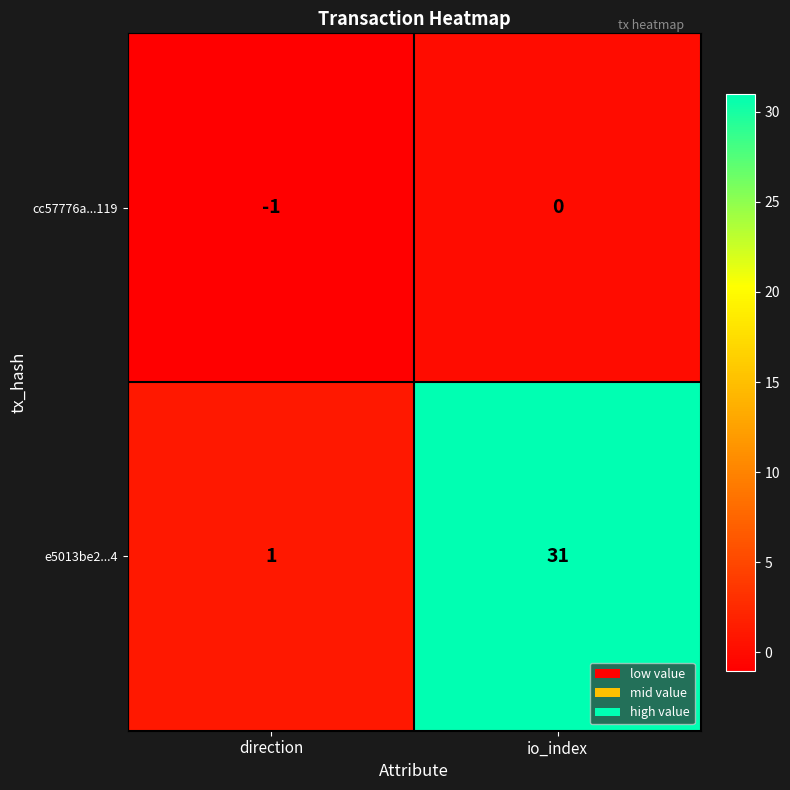

Which label corresponds to the largest value in the chart?

io_index